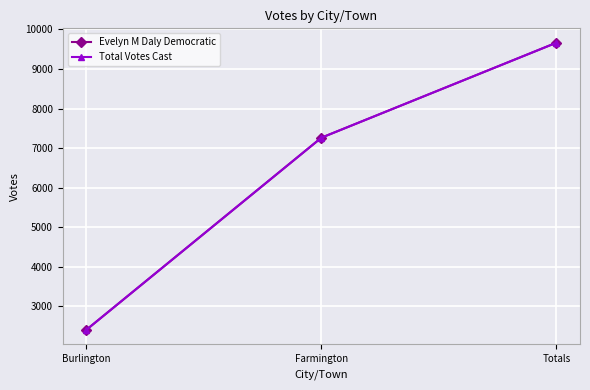

Does the chart have visible grid lines?

Yes